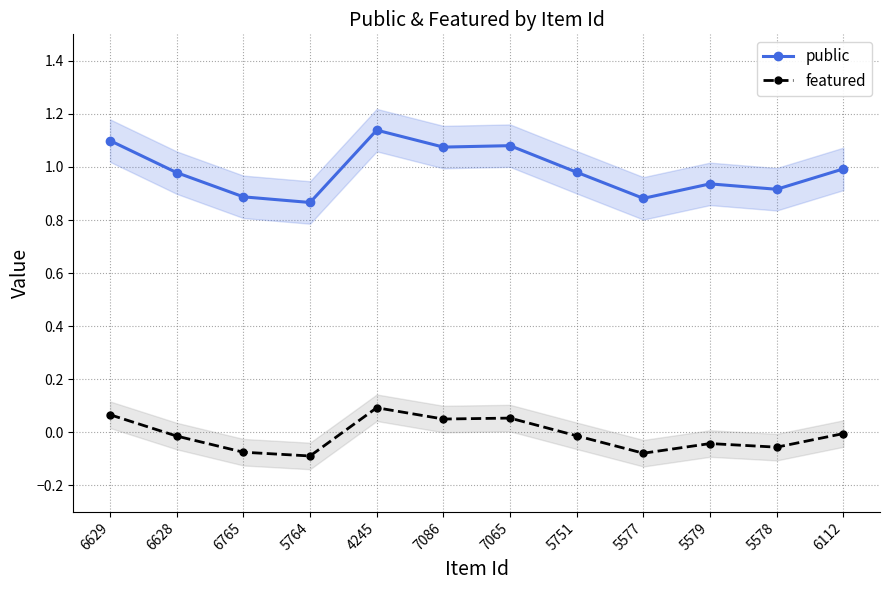

Reading left to right, what are all the values shown in this chart?

public: 1.1	1.0	0.9	0.9	1.1	1.1	1.1	1.0	0.9	0.9	0.9	1.0
featured: 0.1	-0.0	-0.1	-0.1	0.1	0.1	0.1	-0.0	-0.1	-0.0	-0.1	-0.0